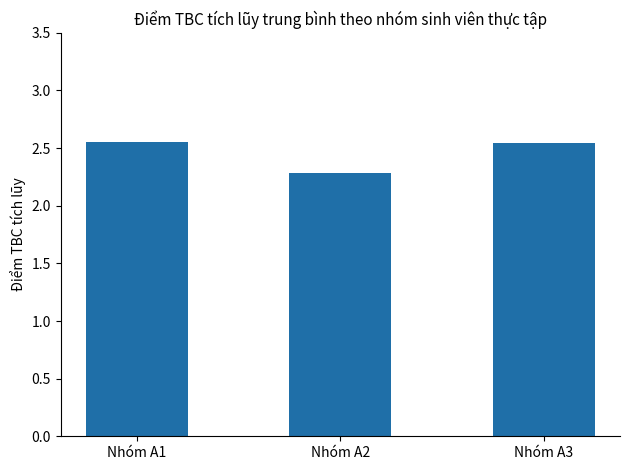

What is the ratio of the value at Nhóm A1 to the value at Nhóm A2?

1.1